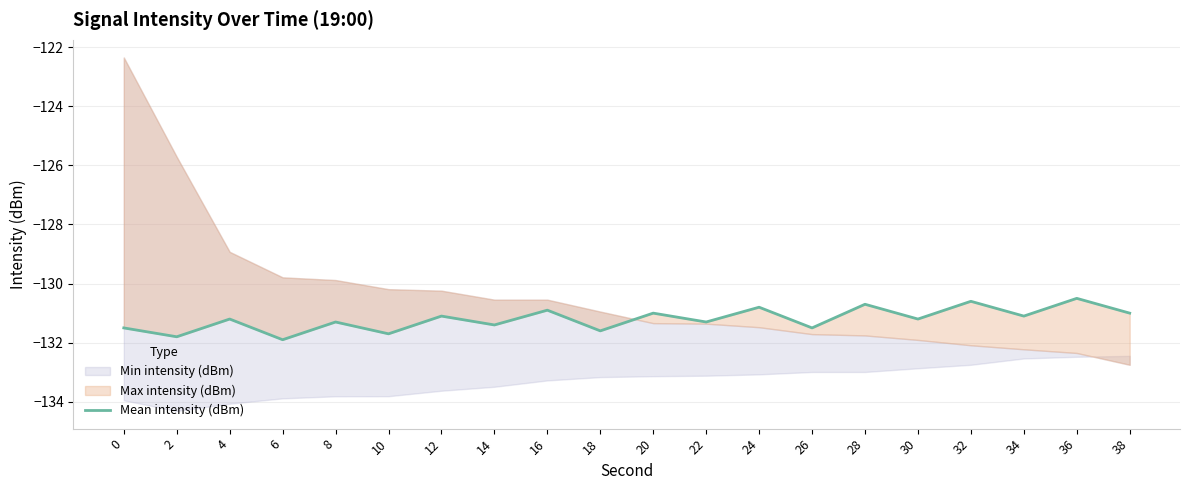

Which has a higher value, 26 or 38?

38